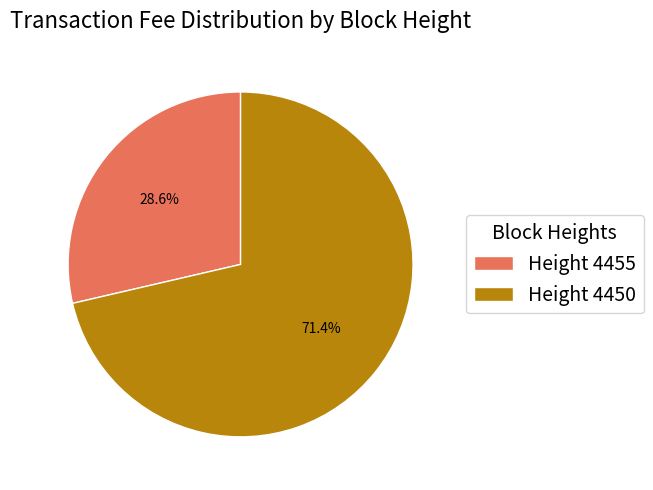

Count the number of slices in the pie.

2